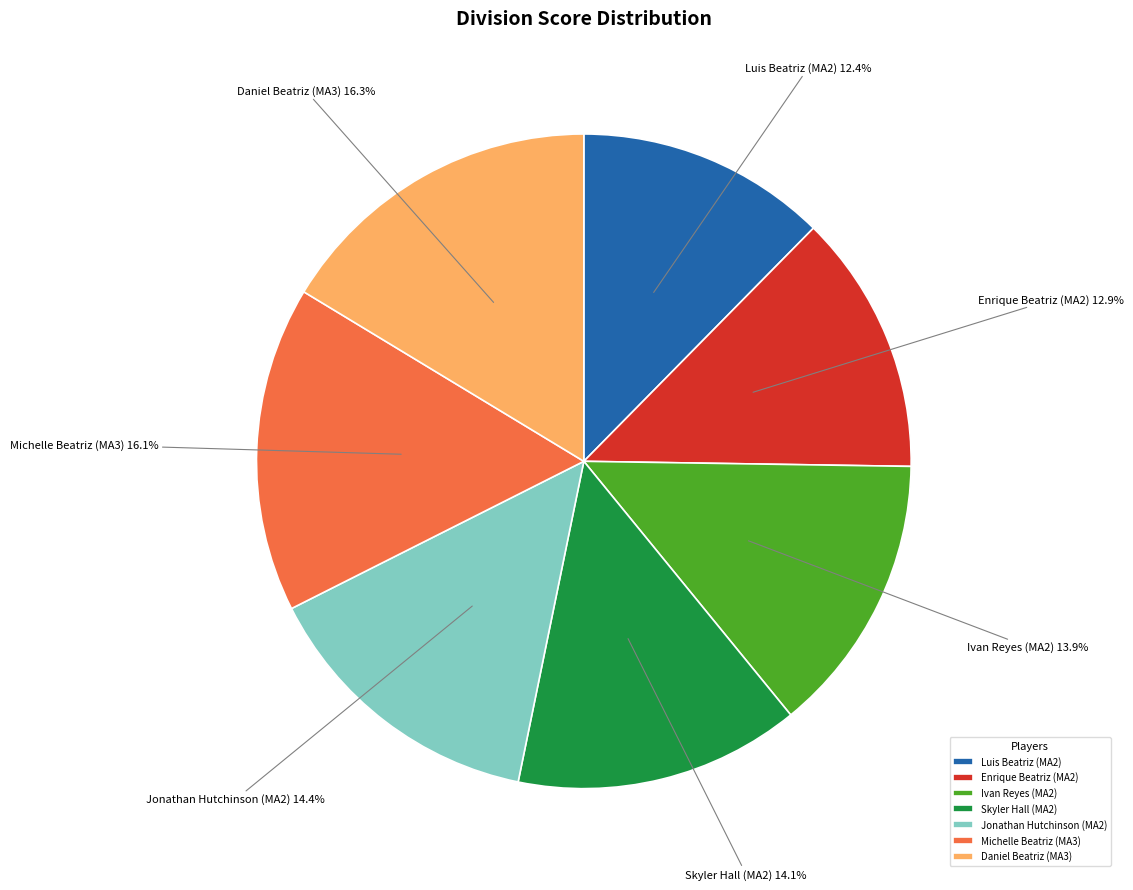

To the nearest percent, what percentage of the pie is Skyler Hall (MA2)?

14%